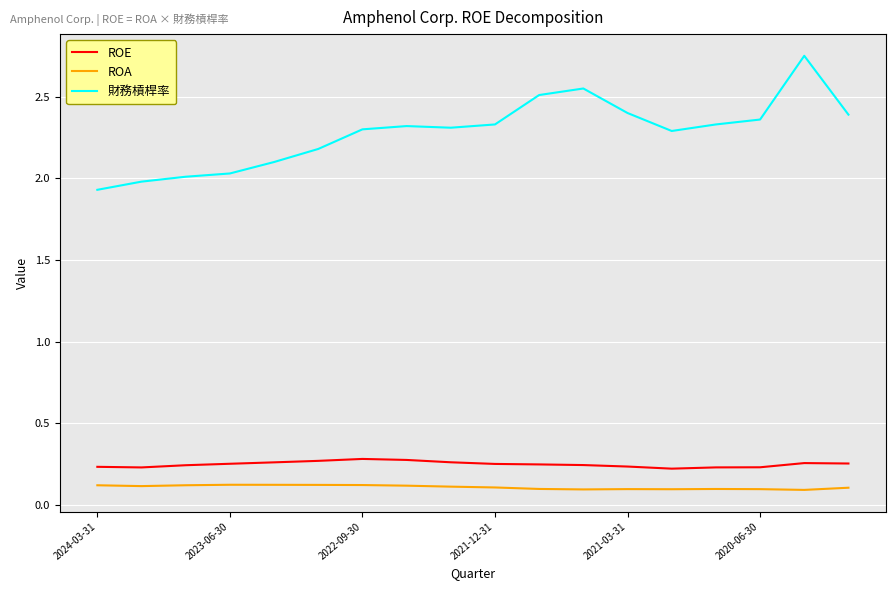

True or false: ROE and ROA cross at least once.

False